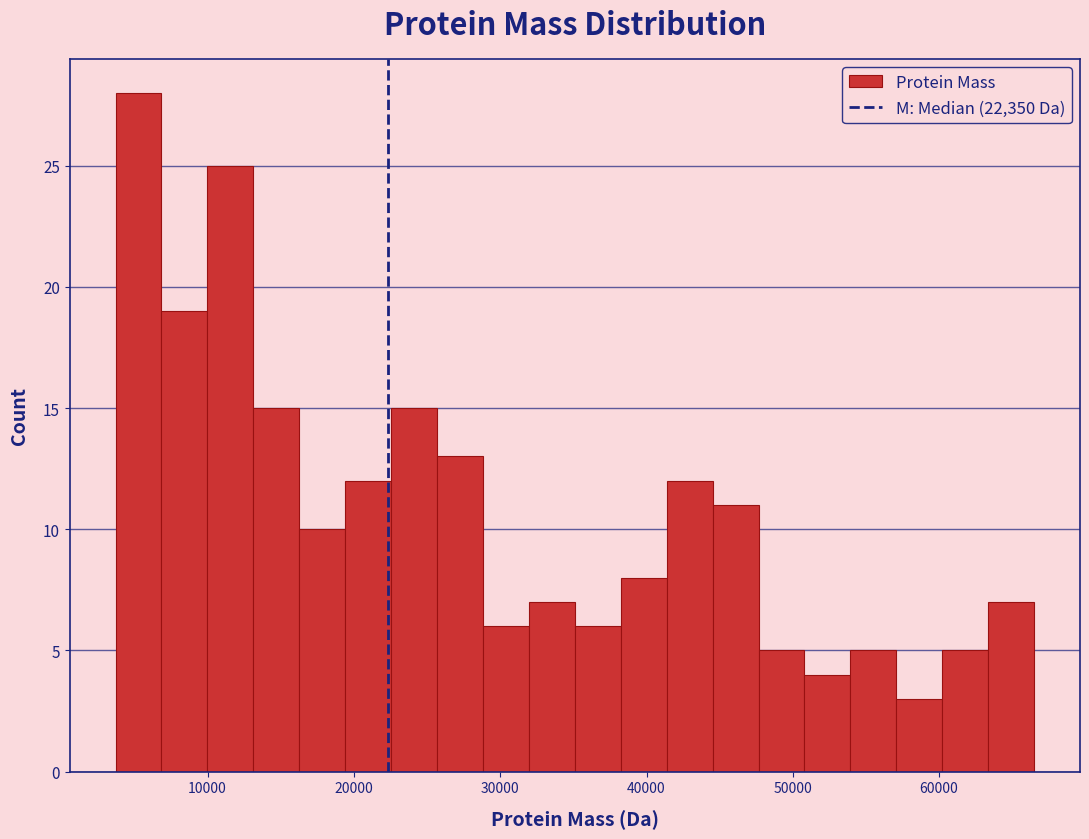

Read against the x-axis, roughly where is the centre of the tallest bar?

5000